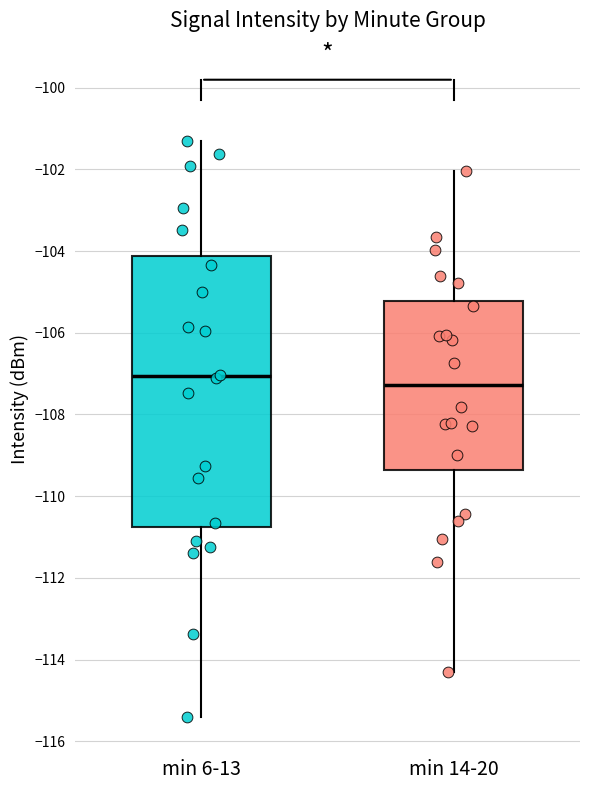

Reading left to right, read every box against the y-axis: the position of its median line, the range the box covers, and the ends of its whiskers. The values are not printed on the chart, so give them approximately, as read against the axis.

min 6-13: median -107.0, box -110.8 to -104.2, whiskers -115.4 to -101.4
min 14-20: median -107.2, box -109.4 to -105.2, whiskers -114.4 to -102.0